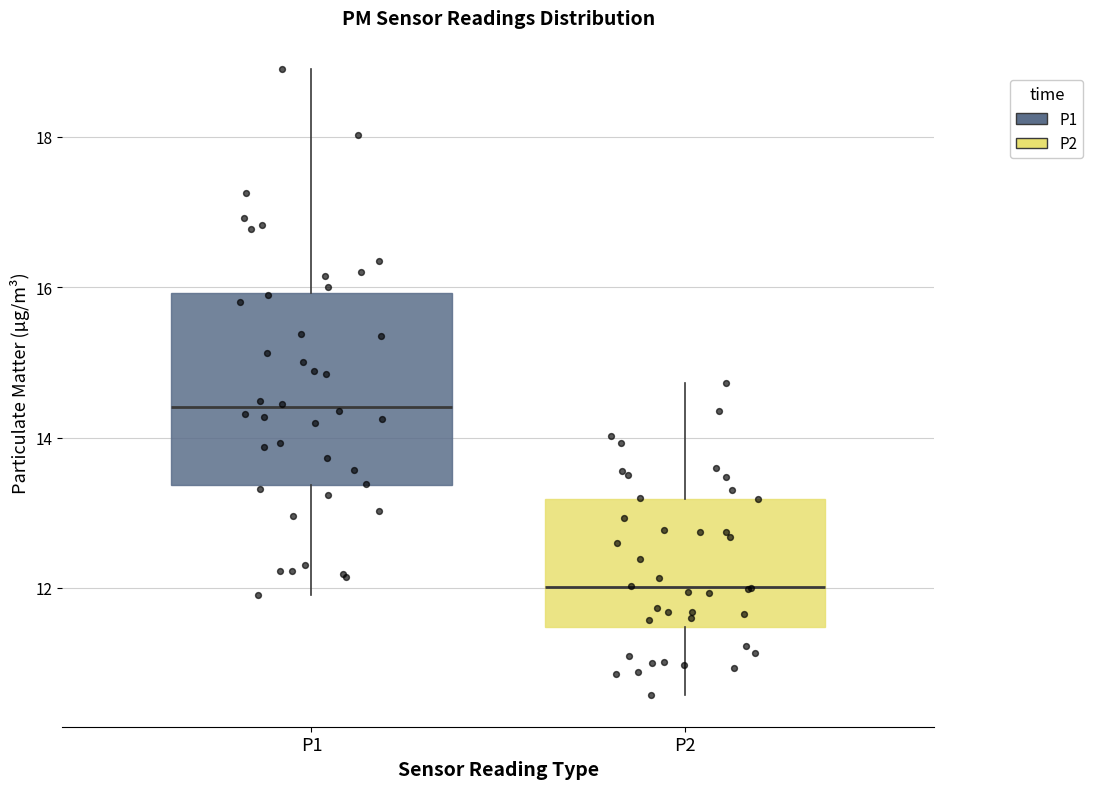

Reading left to right, transcribe this box plot: for each box, give where its median line is, the range the box spans, and where its two whiskers end, as read against the y-axis. The values are not printed on the chart, so give them approximately, as read against the axis.

P1: median 14.4, box 13.4 to 16.0, whiskers 12.0 to 19.0
P2: median 12.0, box 11.4 to 13.2, whiskers 10.6 to 14.8